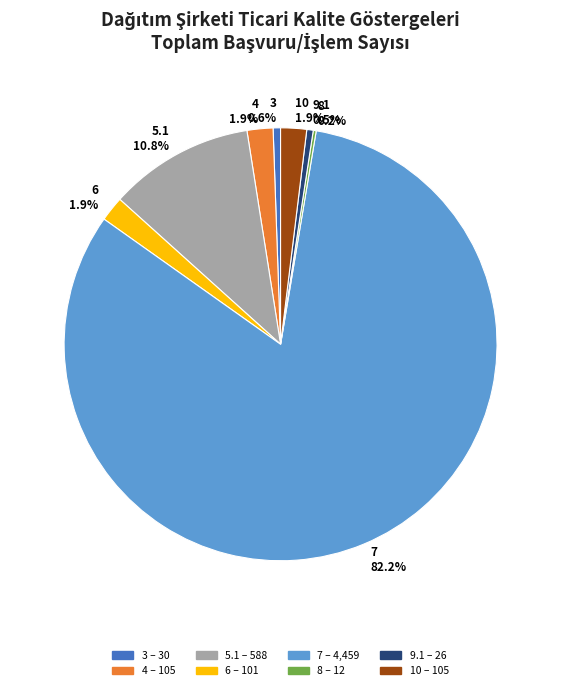

Combined, do 7 and 6 account for over 50%?

Yes